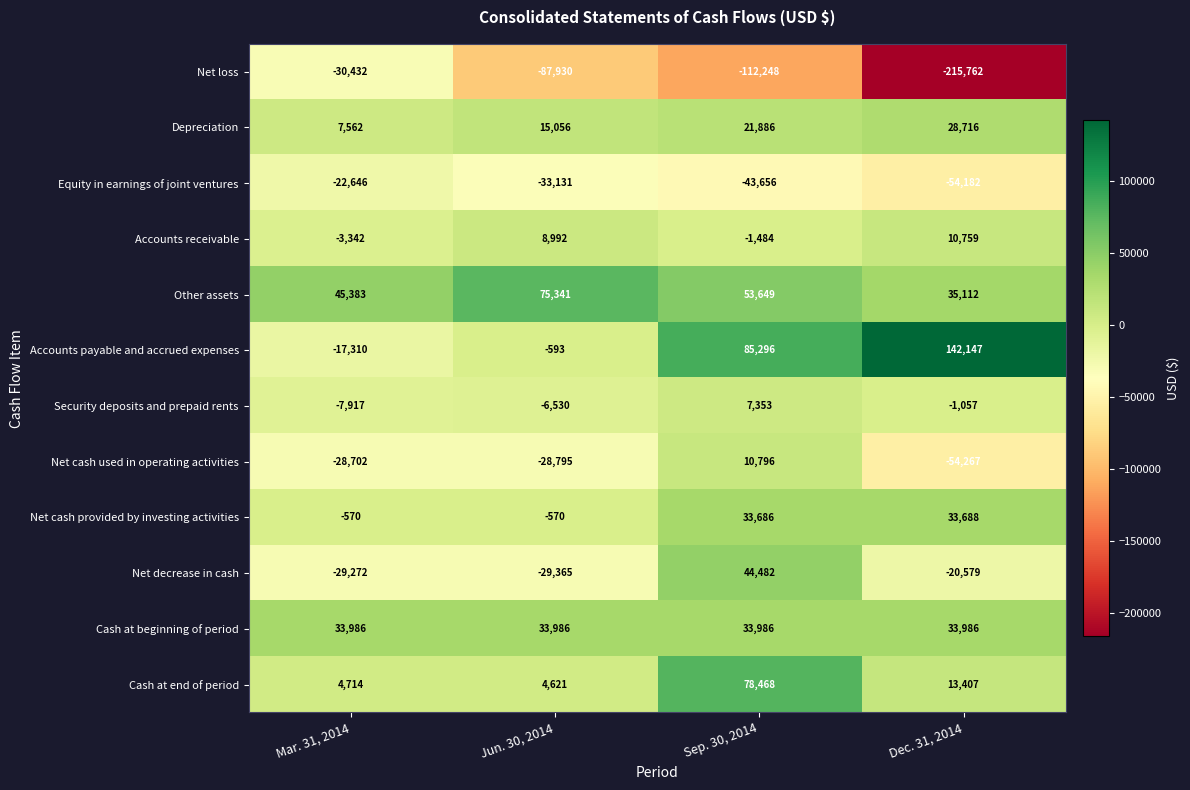

What is the greatest value displayed?

142147